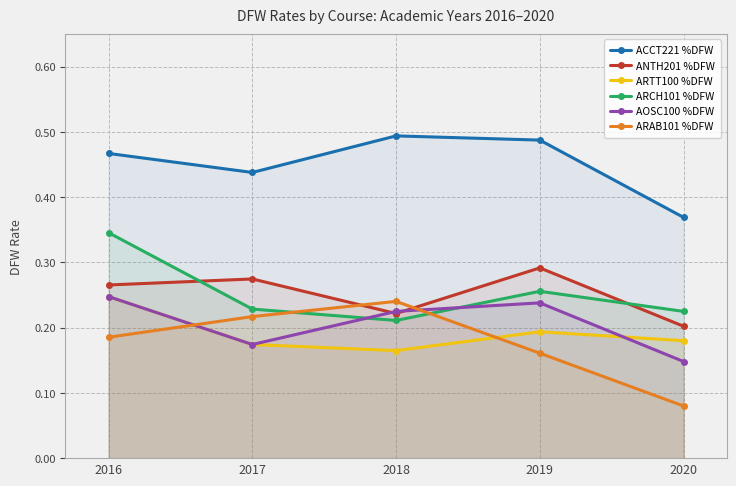

Where do AOSC100 %DFW and ARCH101 %DFW first cross each other?

2017 and 2018